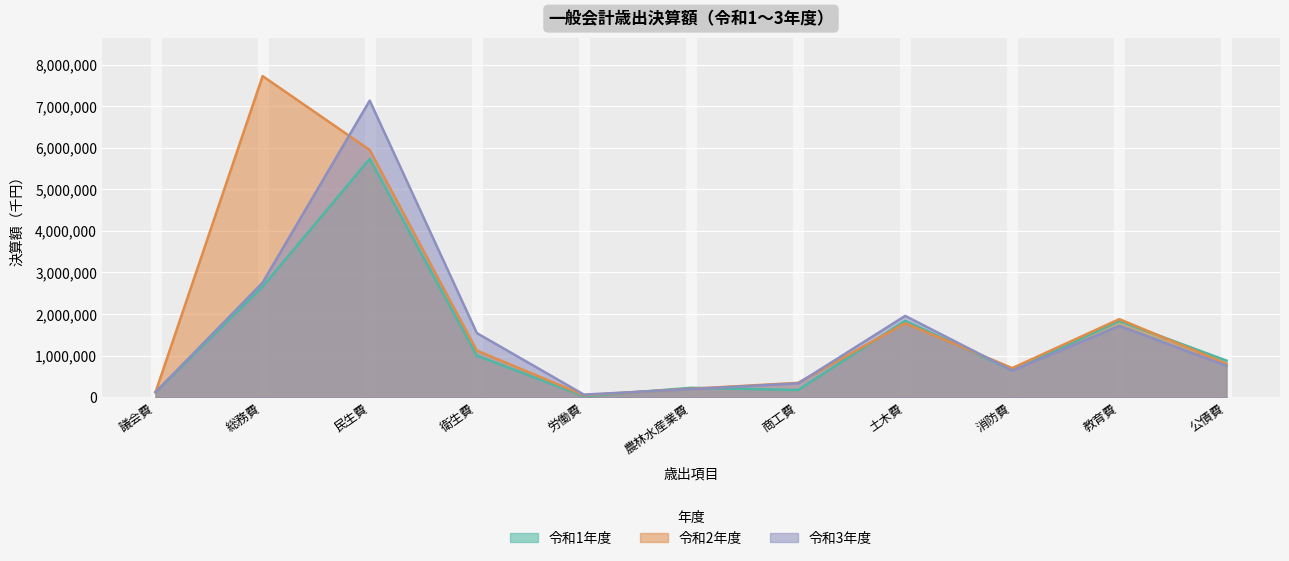

What position from the left is 総務費?

2